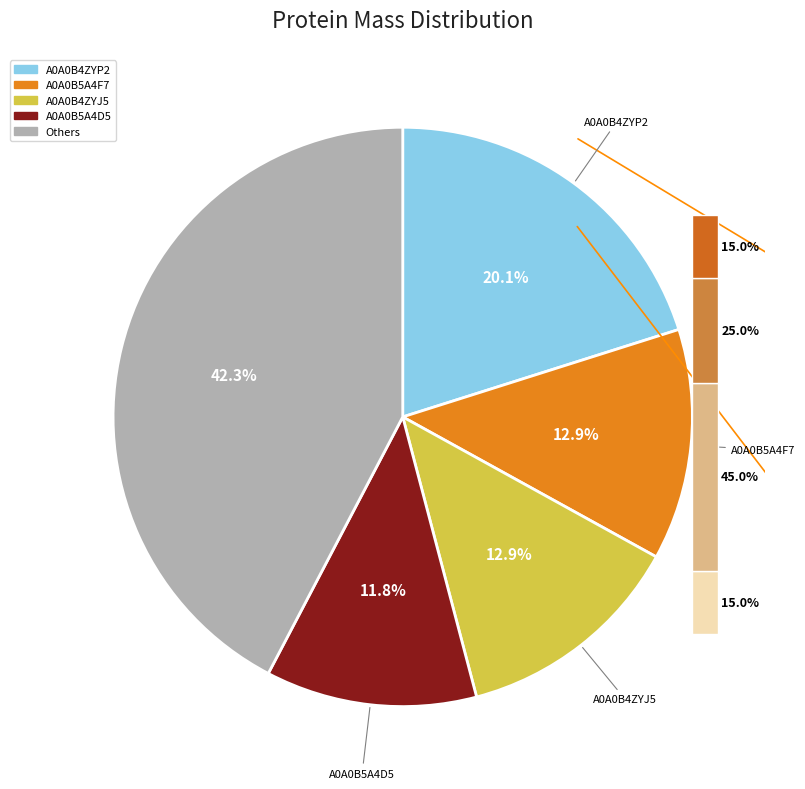

Does A0A0B4ZYP2 account for over 50% of the chart?

No